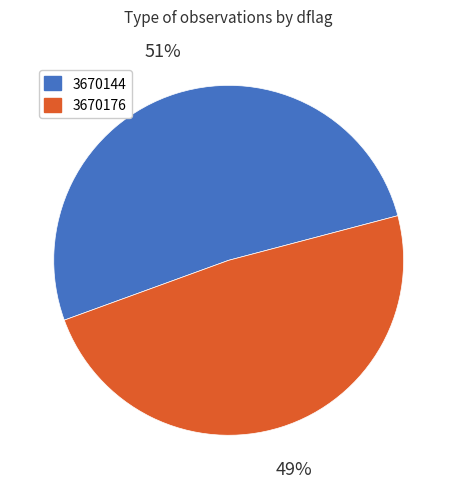

Between 3670144 and 3670176, which is larger?

3670144